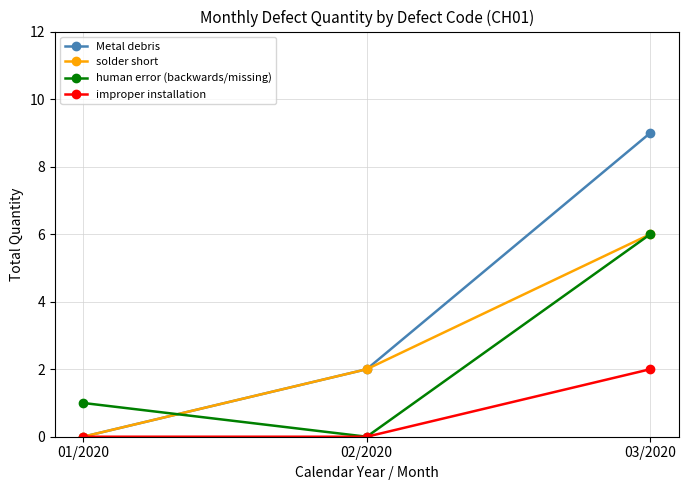

What is the difference between the Metal debris values at 03/2020 and 01/2020?

9